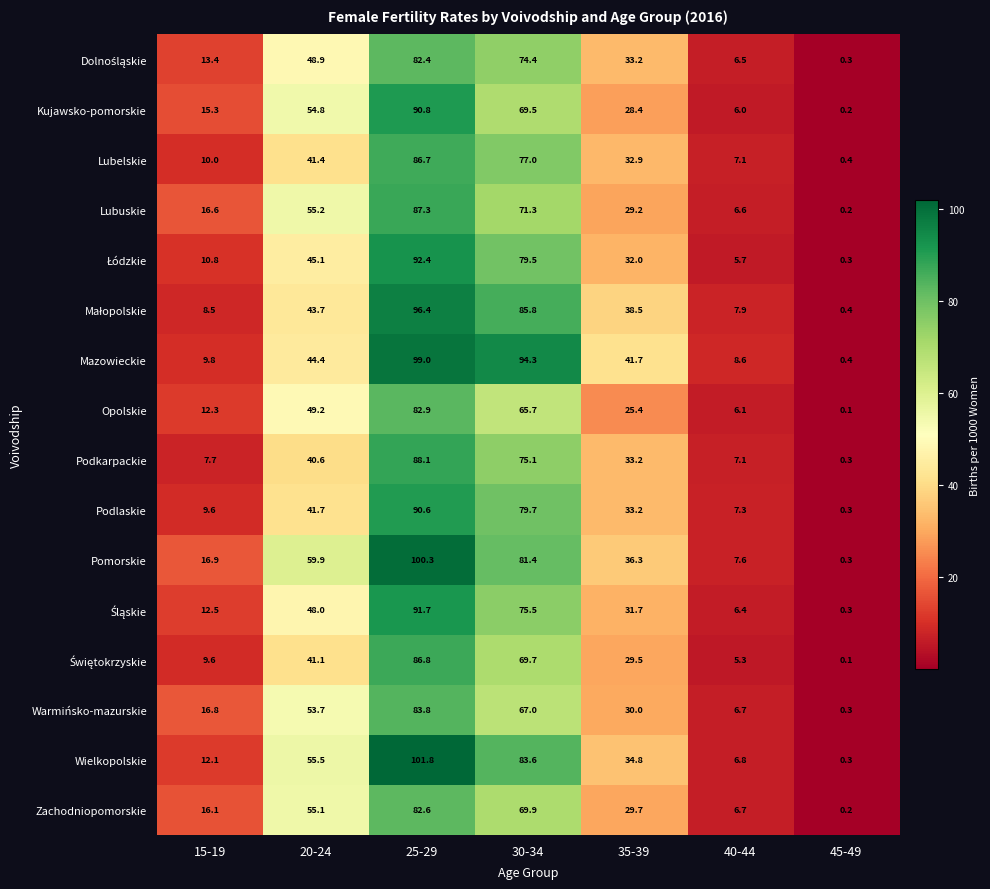

At how many categories does at least one series exceed 2?

6